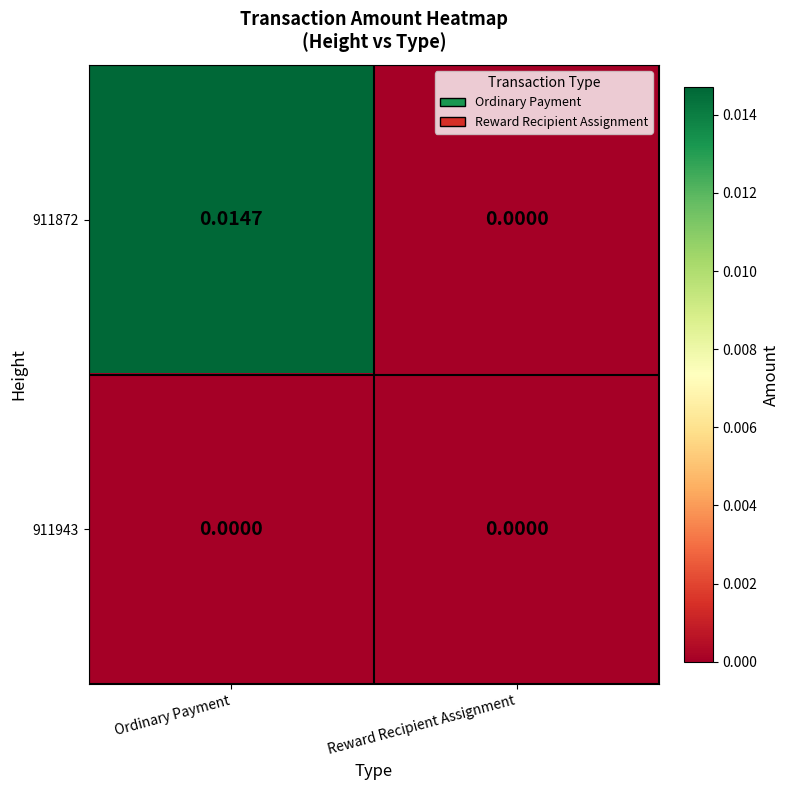

Rank the series by their maximum value, from highest to lowest.

911872, 911943